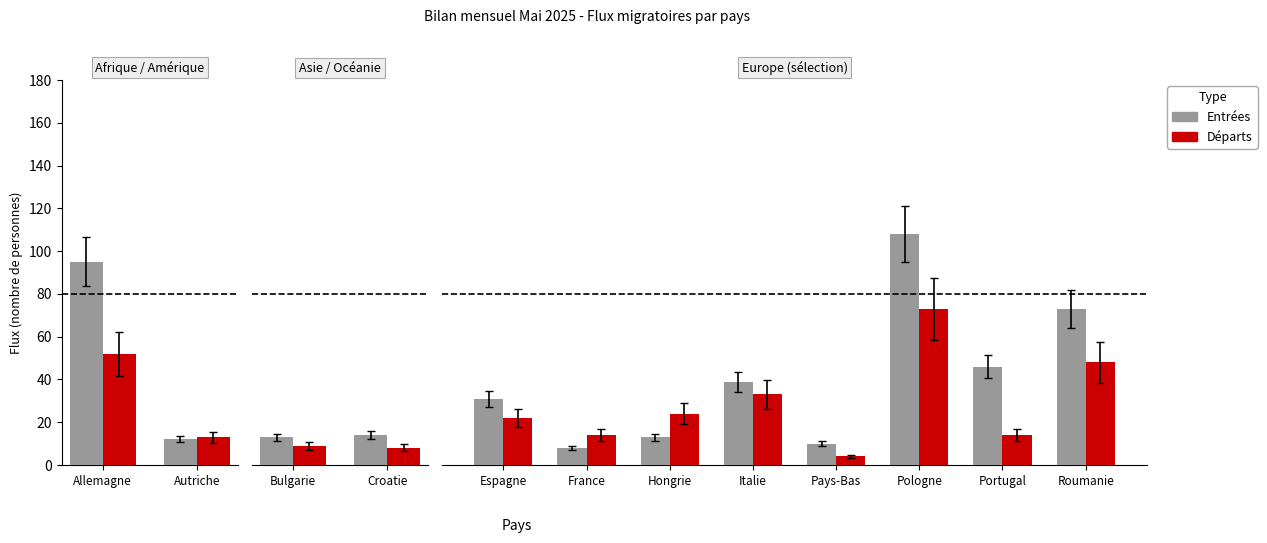

What is the minimum value for Départs?

4